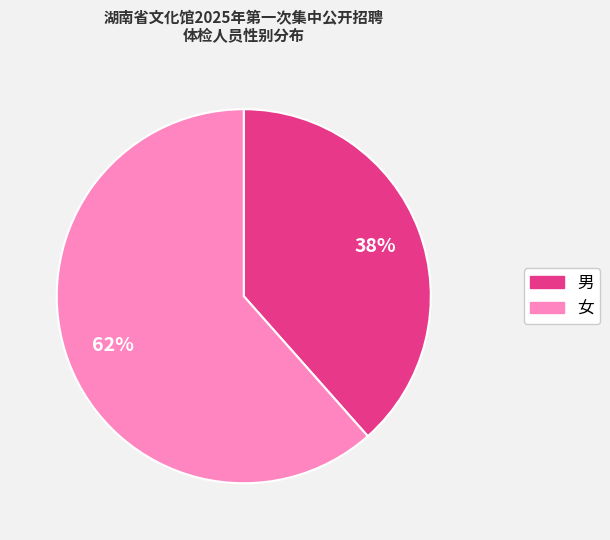

Approximately how many times larger is the value at 女 compared to 男?

1.6